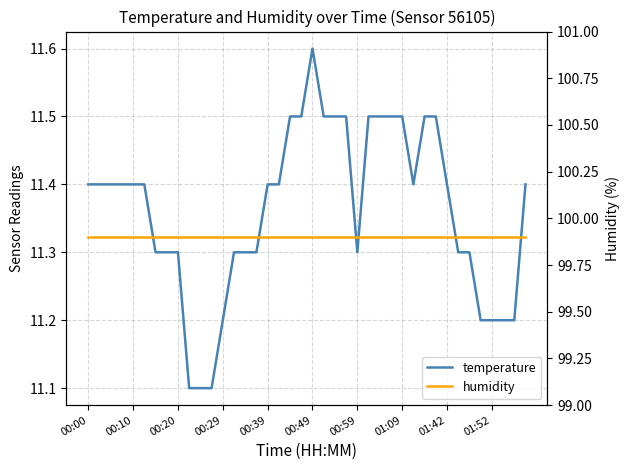

Is this an area chart (filled region under the line)?

No